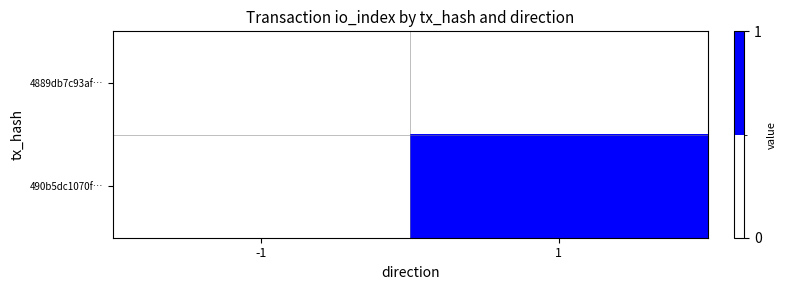

Reading left to right, list all the values displayed in this chart.

4889db7c93af…: -1=0	1=0
490b5dc1070f…: -1=0	1=1